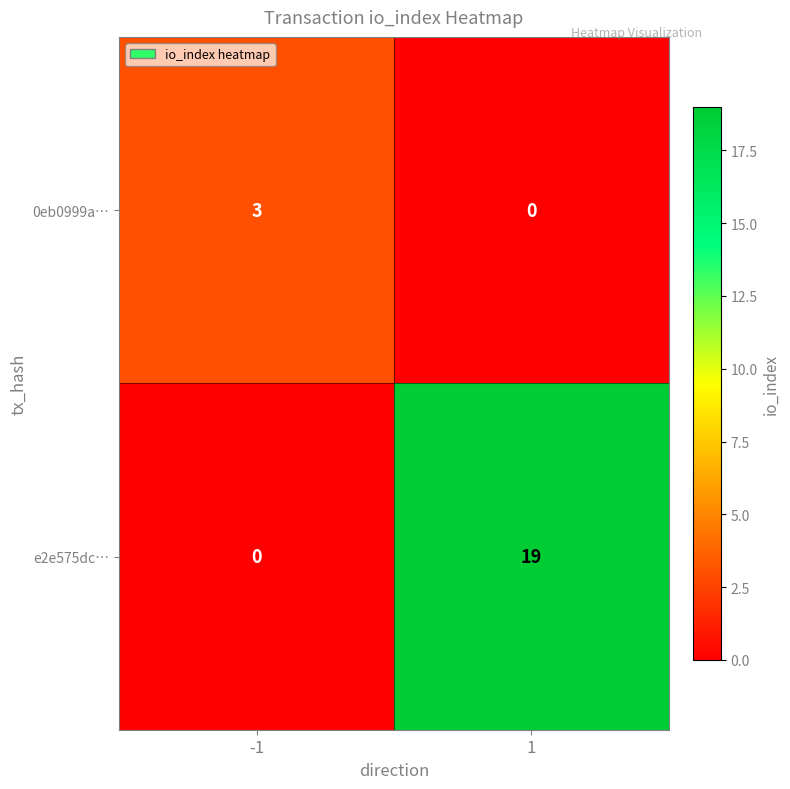

What is the difference between the highest and lowest values at 1?

19